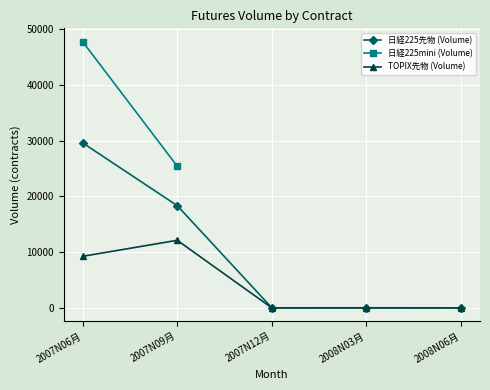

What is the sum of all 日経225先物 (Volume) values?

47956